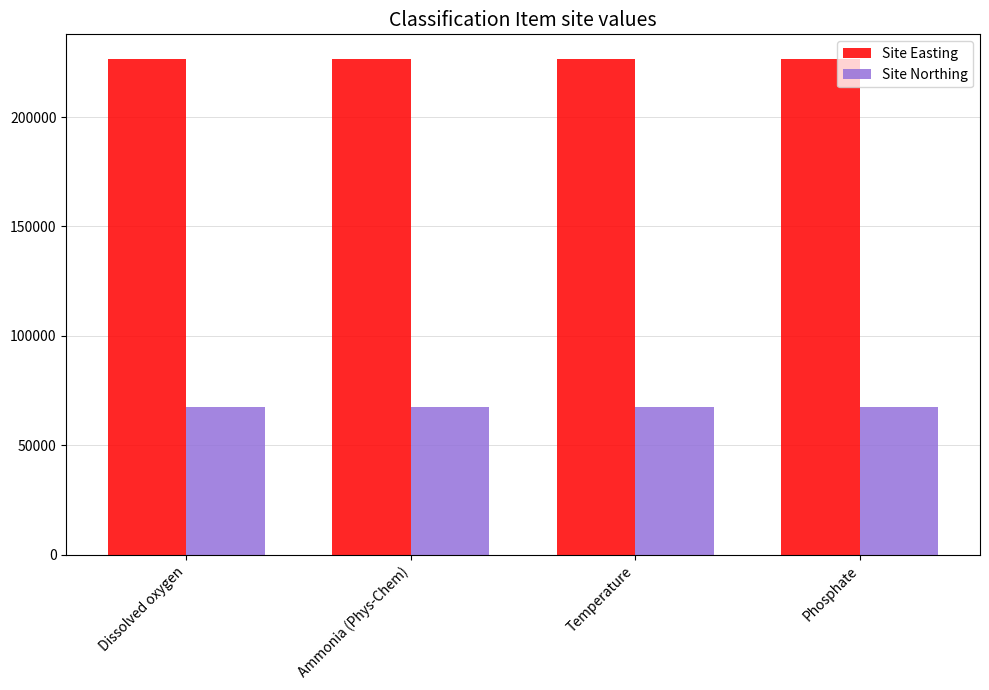

What is the maximum value for Site Northing?

67577